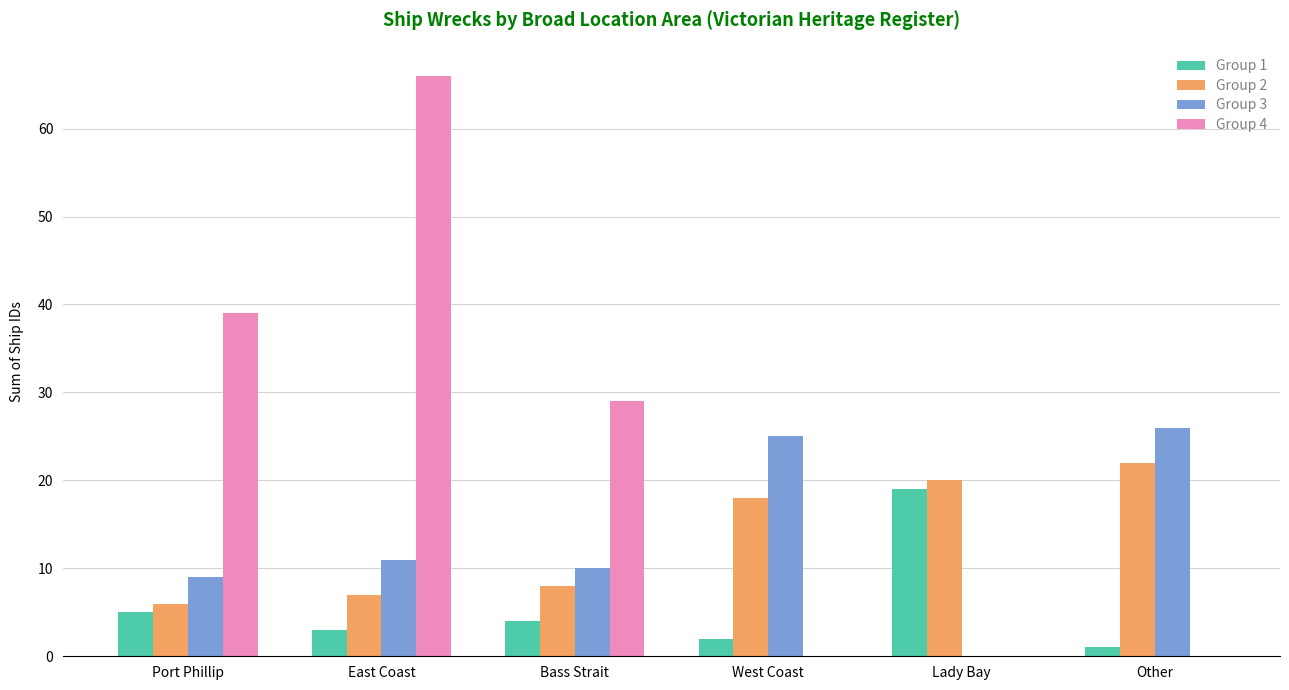

What is the maximum value shown in the chart?

66